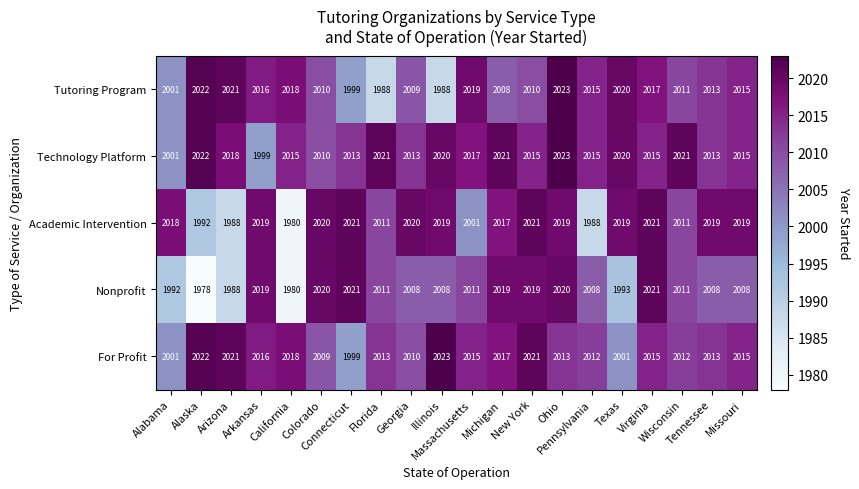

What is the difference between the second highest and second lowest values in the Tutoring Program series?

34